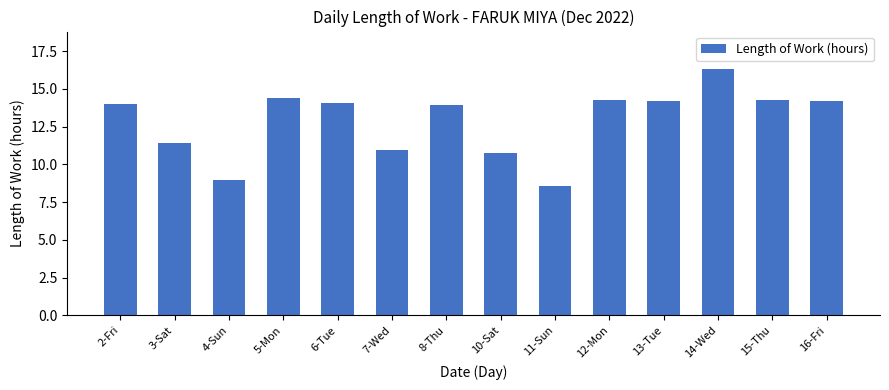

Is it true that the value at 8-Thu is 20.2?

False